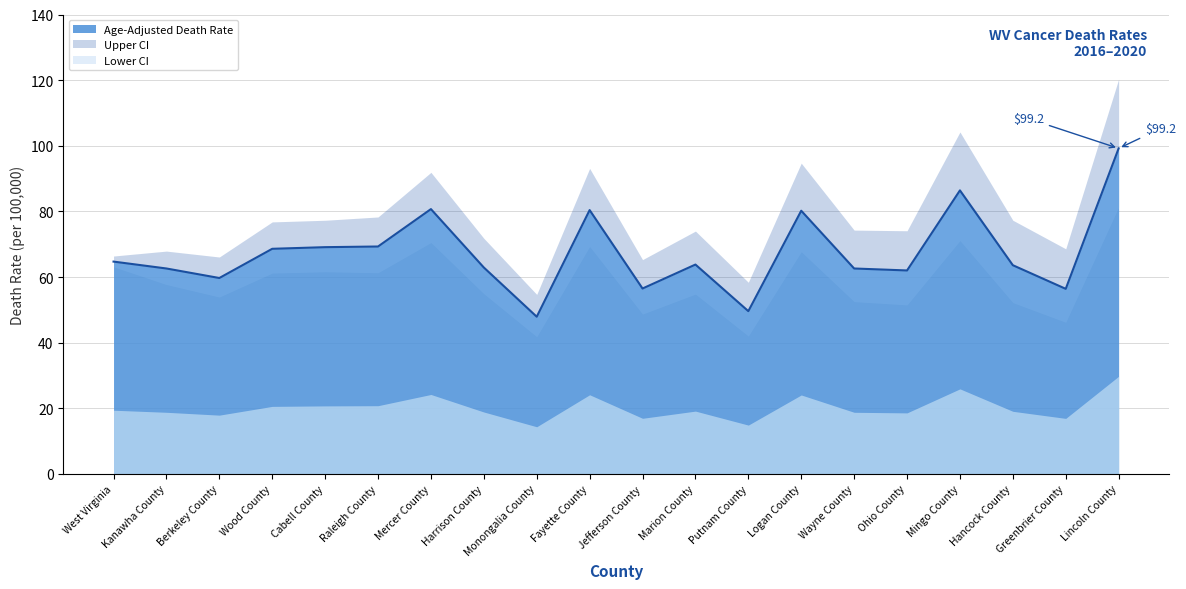

The Age-Adjusted Death Rate series shows 21.0 at Fayette County. True or false?

False